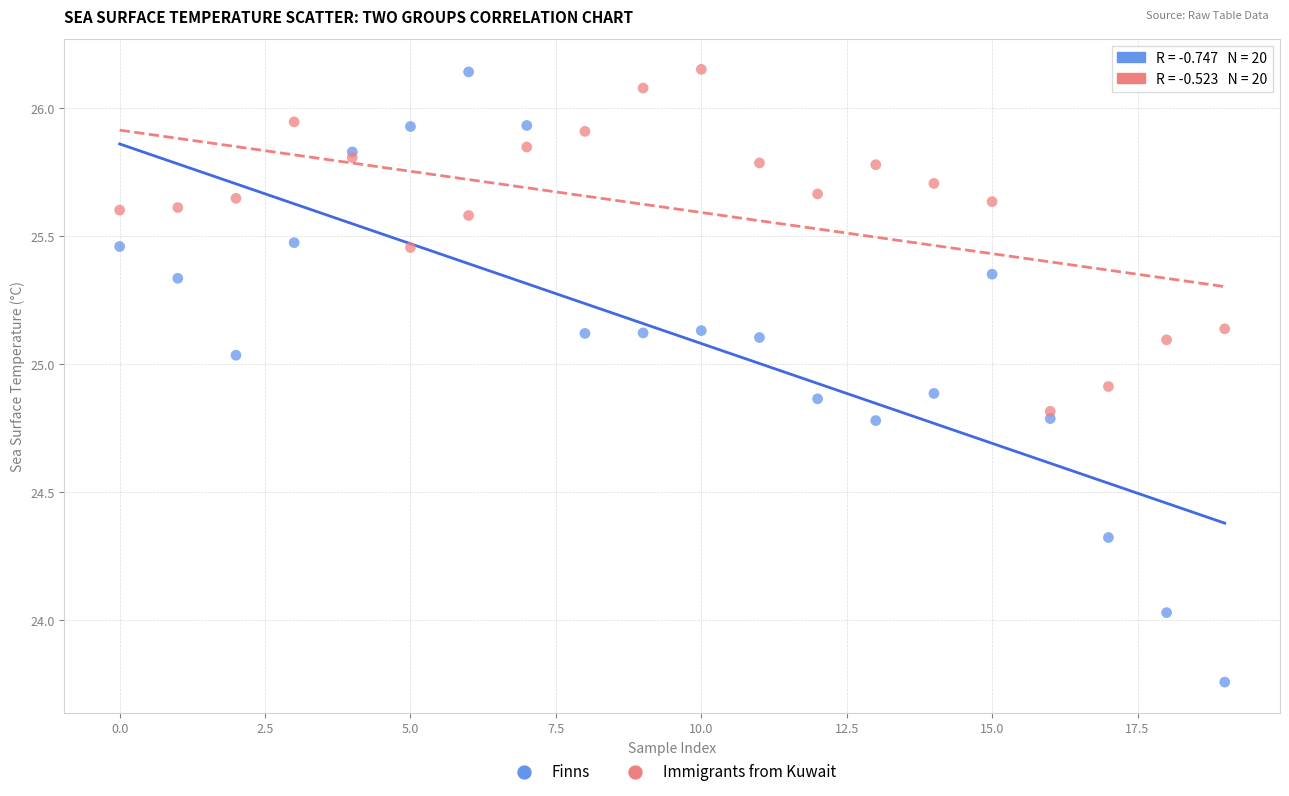

Which series contains the lowest Y value?

Finns